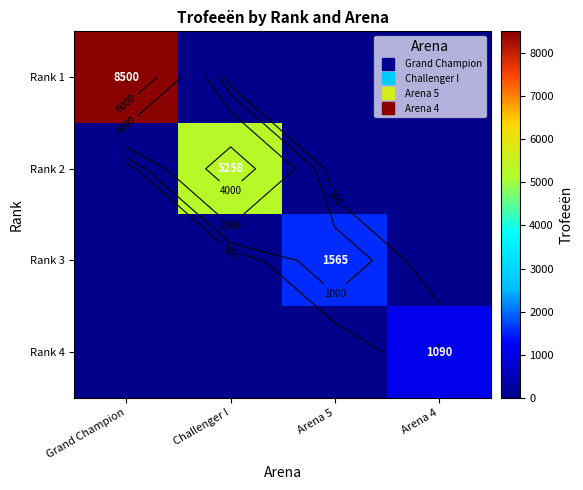

What is the difference between the maximum and minimum values in the Rank 3 series?

1565